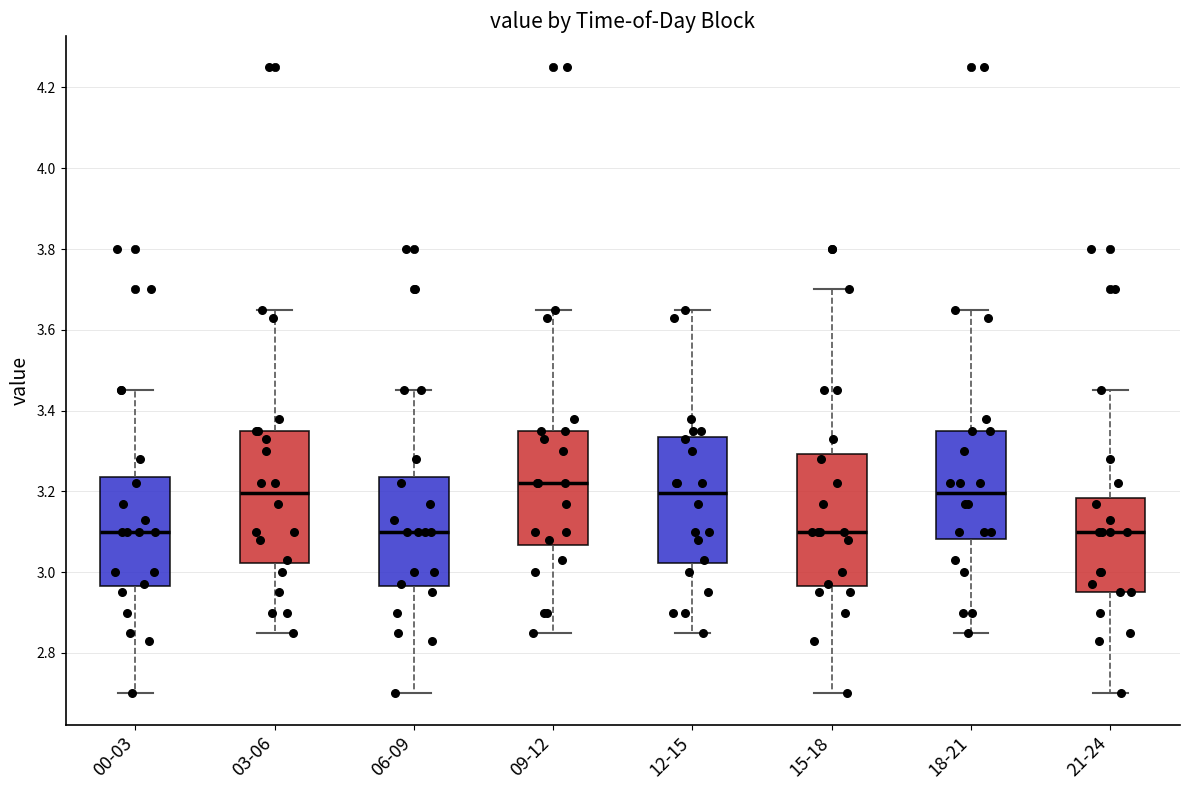

Where is the lower edge of the box for 15-18 on the y-axis? The values are not printed on the chart, so give them approximately, as read against the axis.

2.96